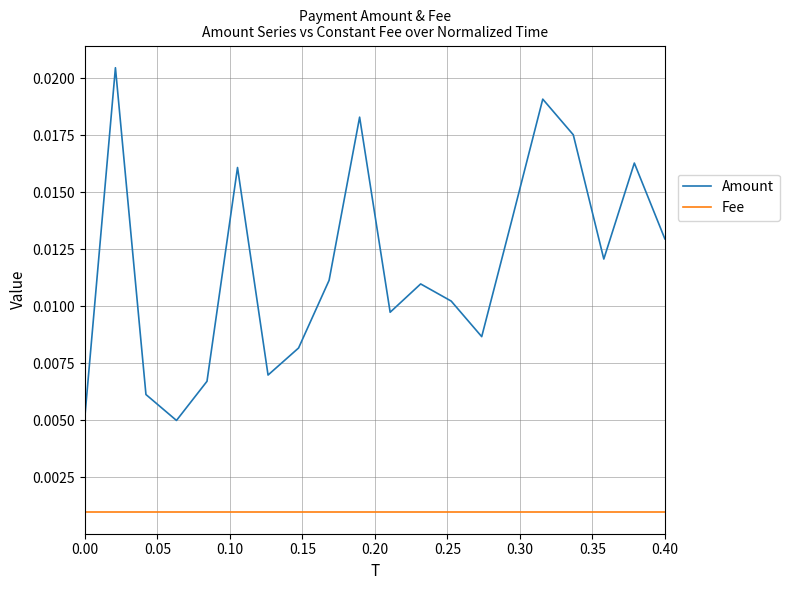

True or false: Amount and Fee cross at least once.

False